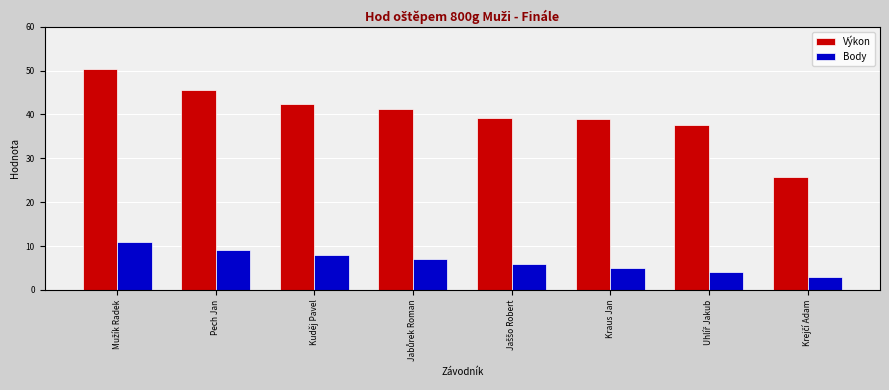

What is the smallest value displayed?

3.0